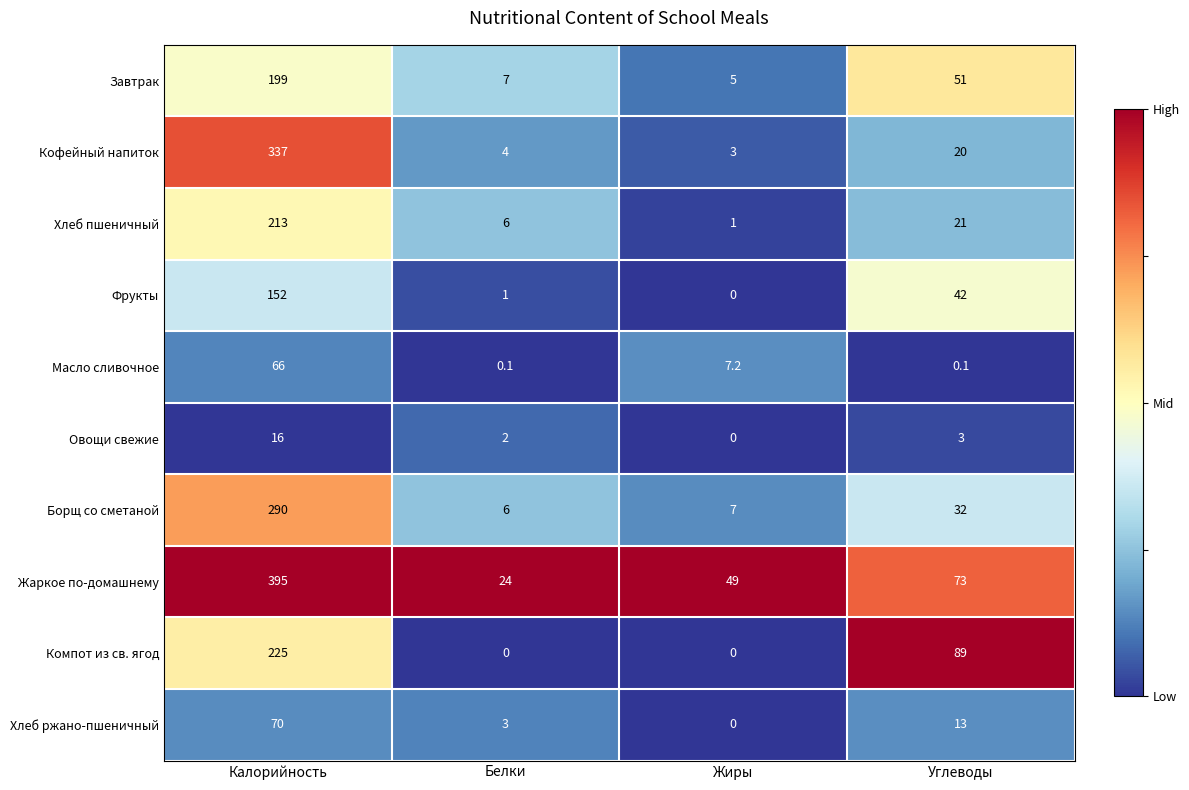

Which series changed the most between Белки and Жиры?

Жаркое по-домашнему